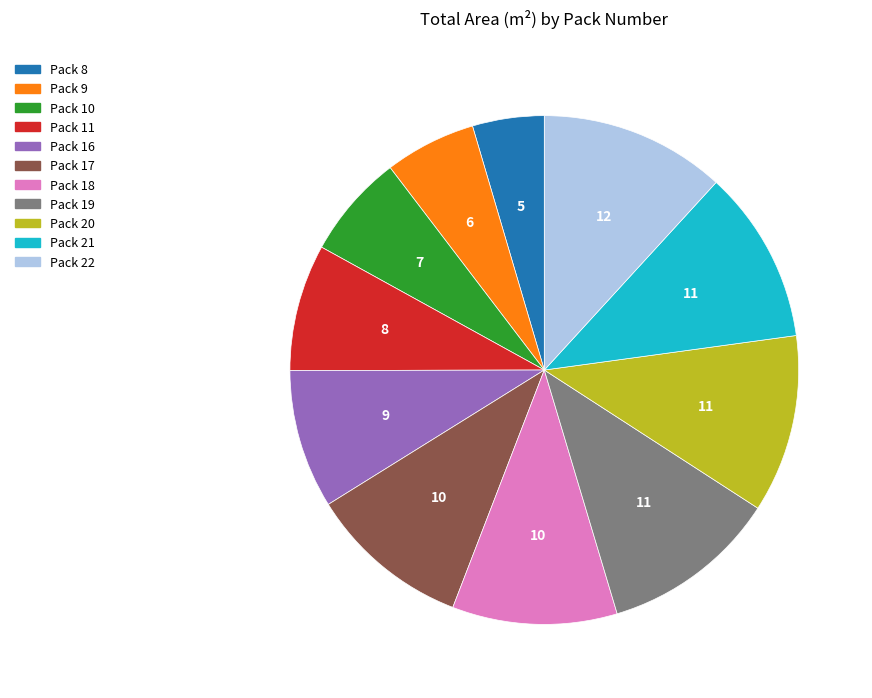

Is it true that Pack 21 is 1% of the pie?

False